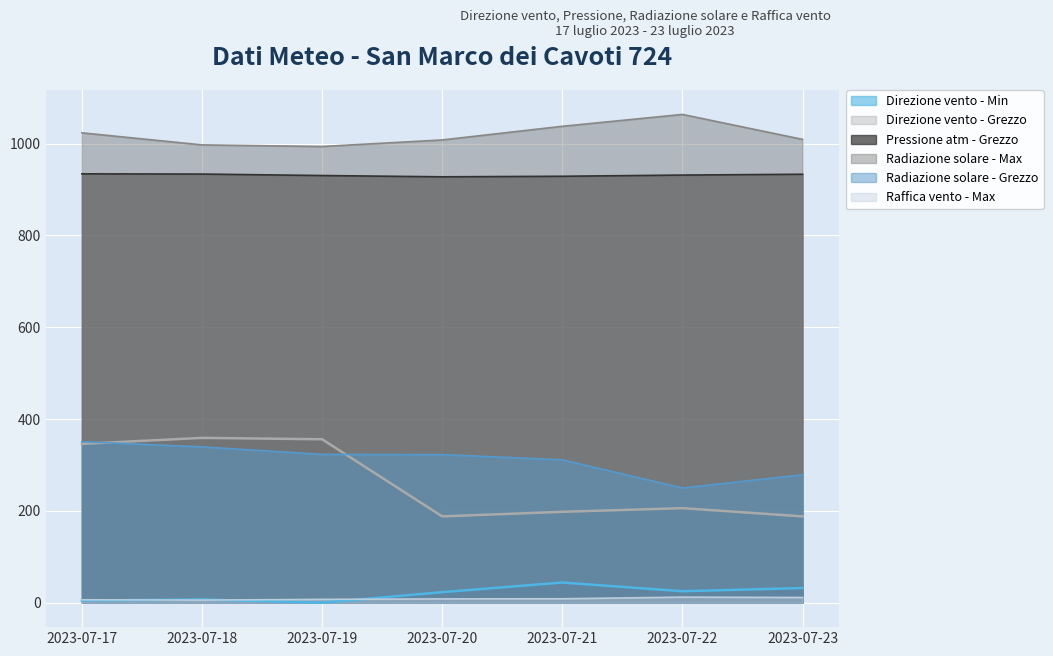

Which category has the lowest value across all series?

2023-07-19